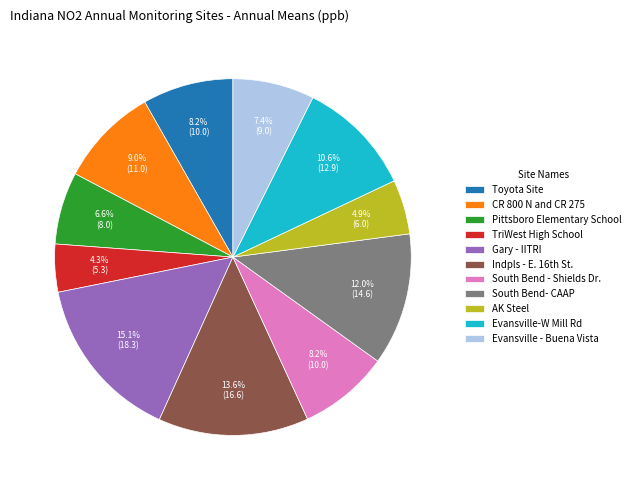

Is the sum of TriWest High School and Pittsboro Elementary School greater than half?

No